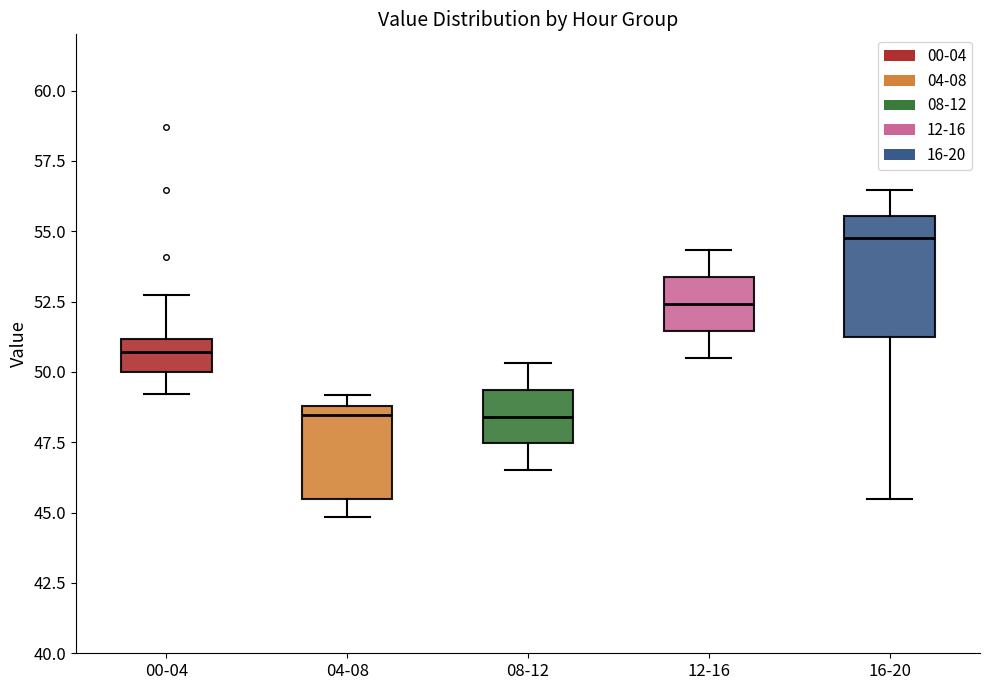

Reading left to right, transcribe this box plot: for each box, give where its median line is, the range the box spans, and where its two whiskers end, as read against the y-axis. The values are not printed on the chart, so give them approximately, as read against the axis.

00-04: median 50.5, box 50.0 to 51.0, whiskers 49.0 to 53.0
04-08: median 48.5, box 45.5 to 49.0, whiskers 45.0 to 49.0 (just above the box's upper edge)
08-12: median 48.5, box 47.5 to 49.5, whiskers 46.5 to 50.5
12-16: median 52.5, box 51.5 to 53.5, whiskers 50.5 to 54.5
16-20: median 55.0, box 51.5 to 55.5, whiskers 45.5 to 56.5